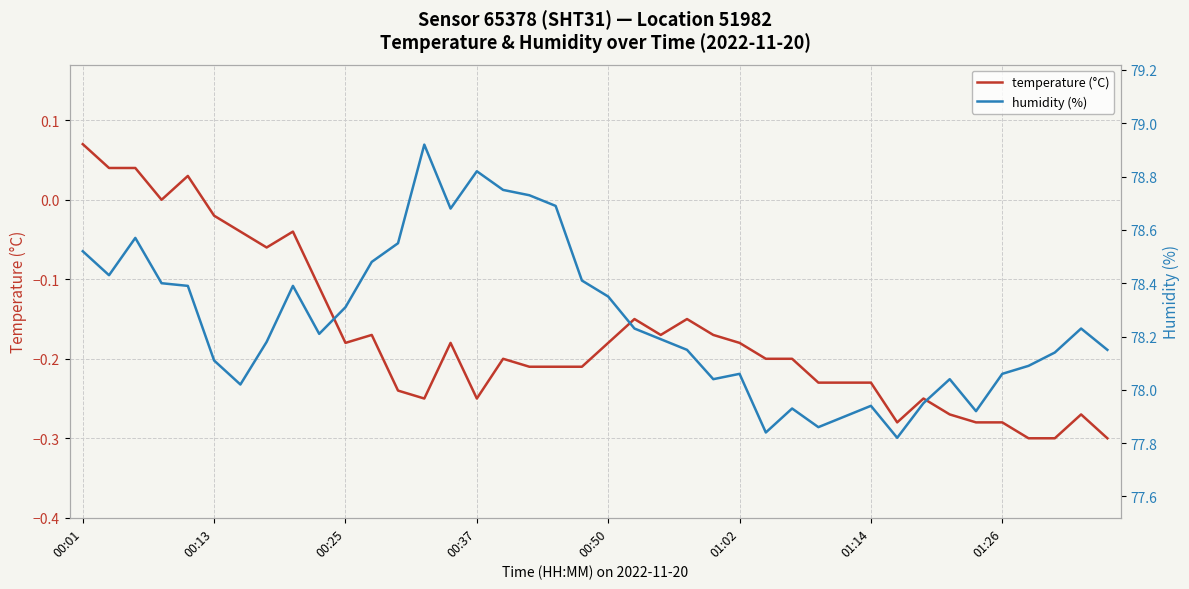

What is the average value of the humidity (%) series?

78.3